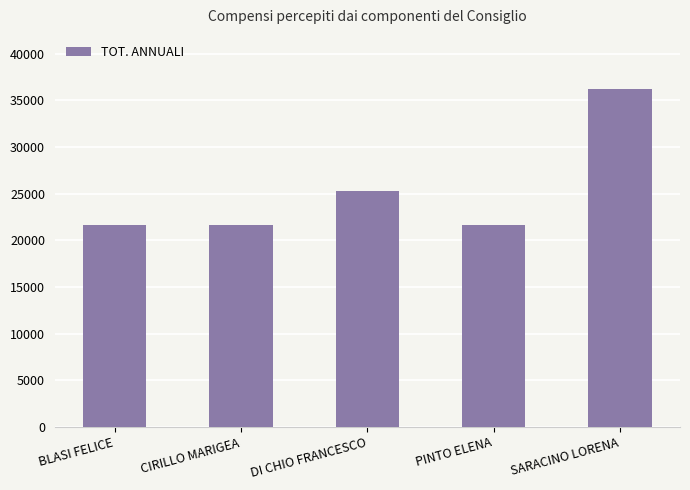

What position from the left is BLASI FELICE?

1